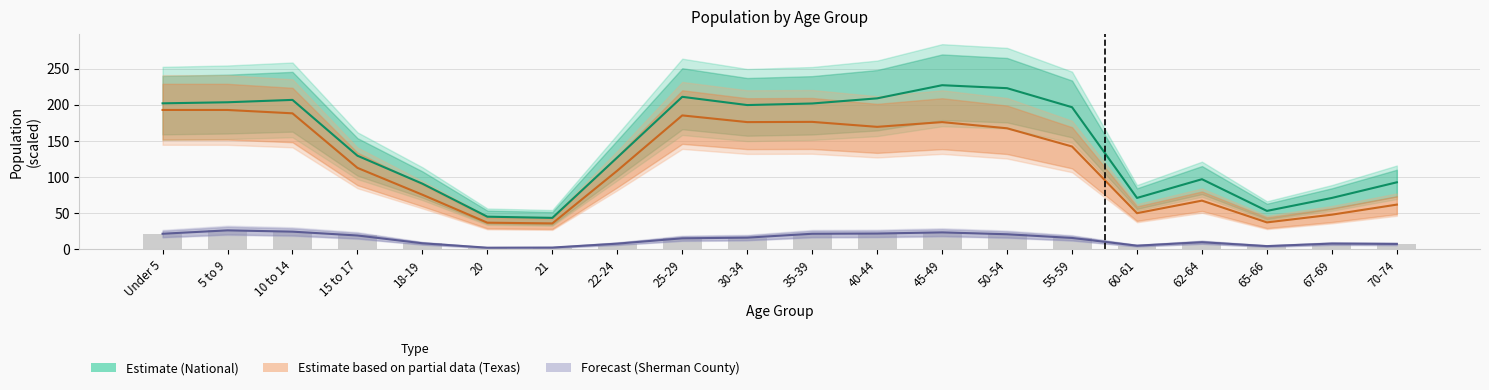

What is the spread (max minus min) of values at 67-69?

63.2